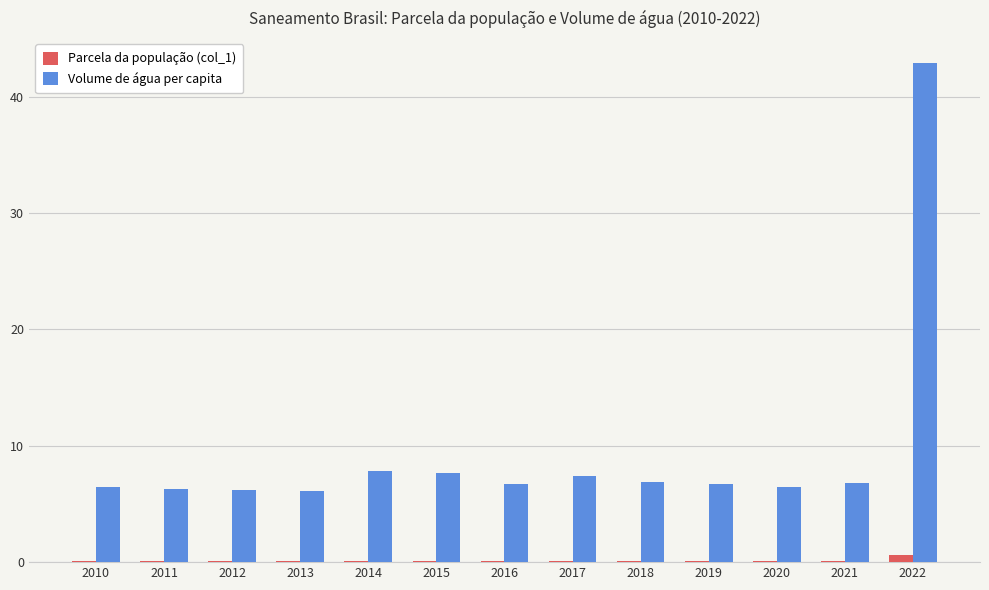

Which category has the highest value in the Volume de água per capita series?

2022